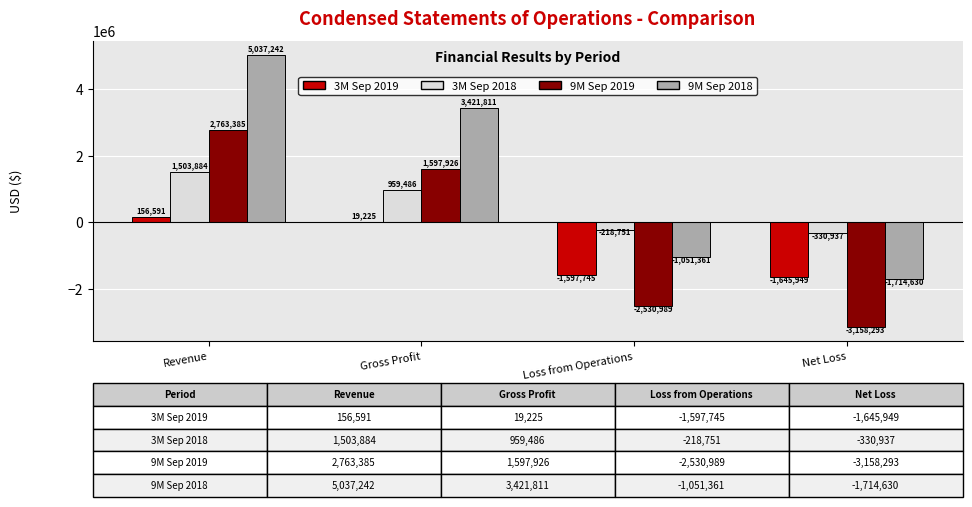

What is the maximum value shown in the chart?

5037242